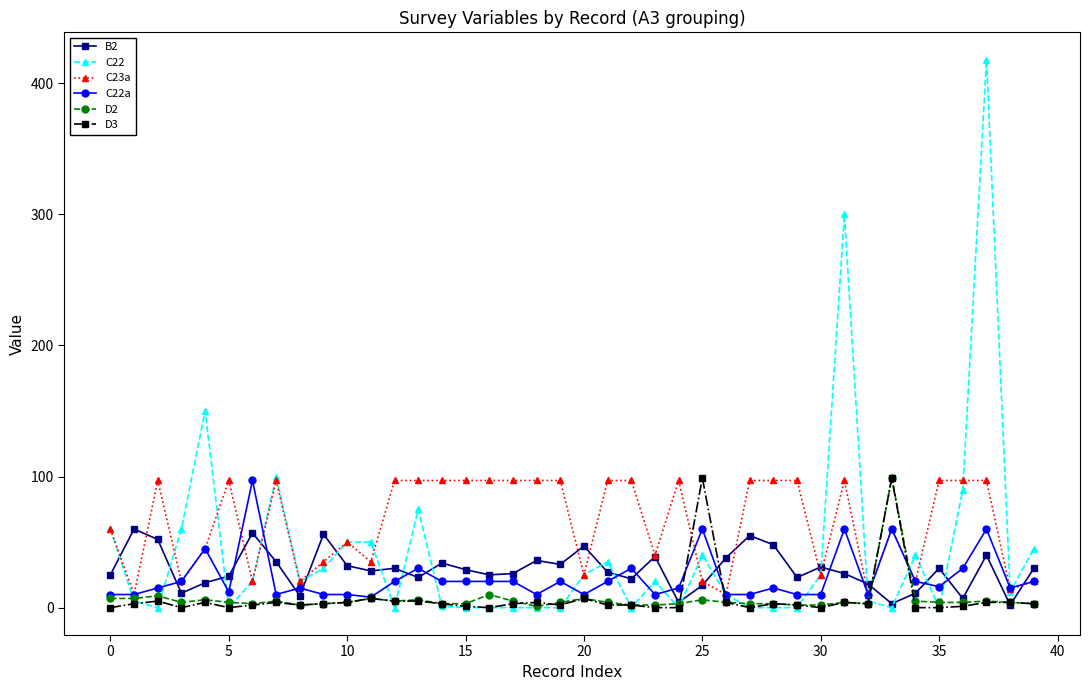

What is the maximum value shown in the chart?

418